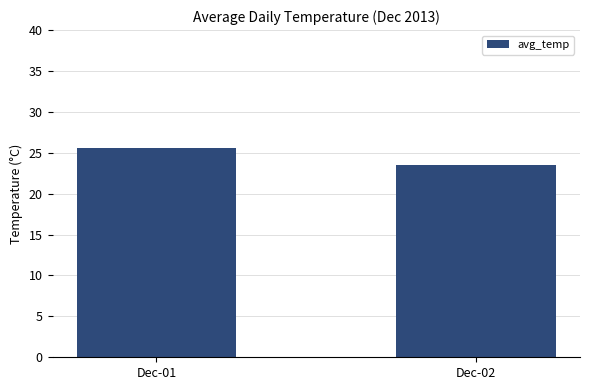

Reading left to right, what are all the values shown in this chart?

25.5	23.5